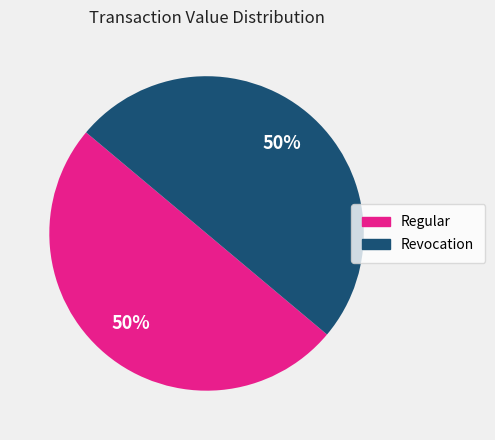

Is the sum of Revocation and Regular greater than half?

Yes